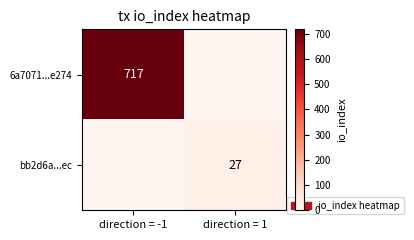

Which has a higher value, direction = -1 or direction = 1?

direction = -1